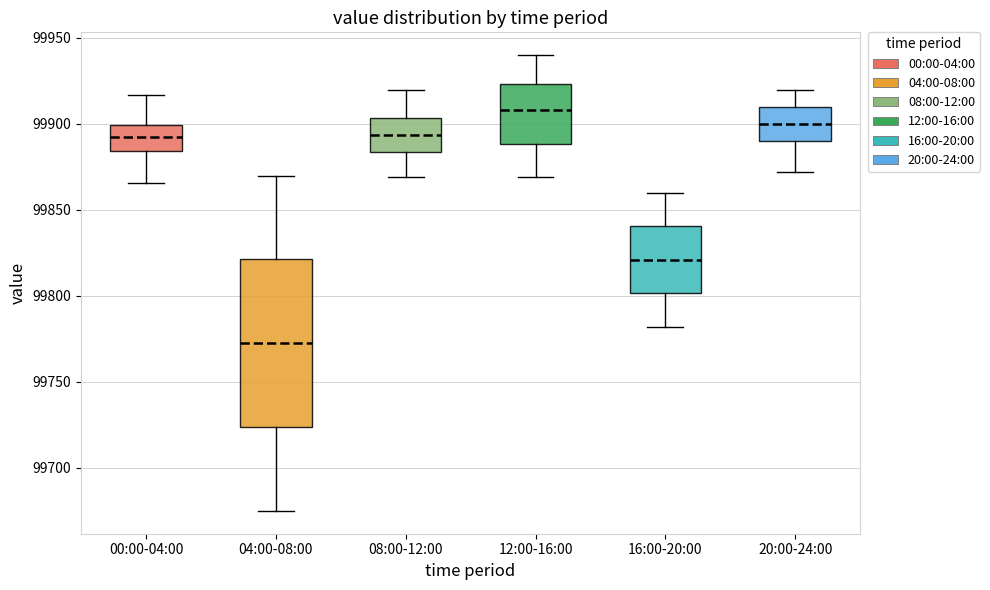

Where does the median line of the box for 20:00-24:00 sit on the y-axis? The values are not printed on the chart, so give them approximately, as read against the axis.

99900